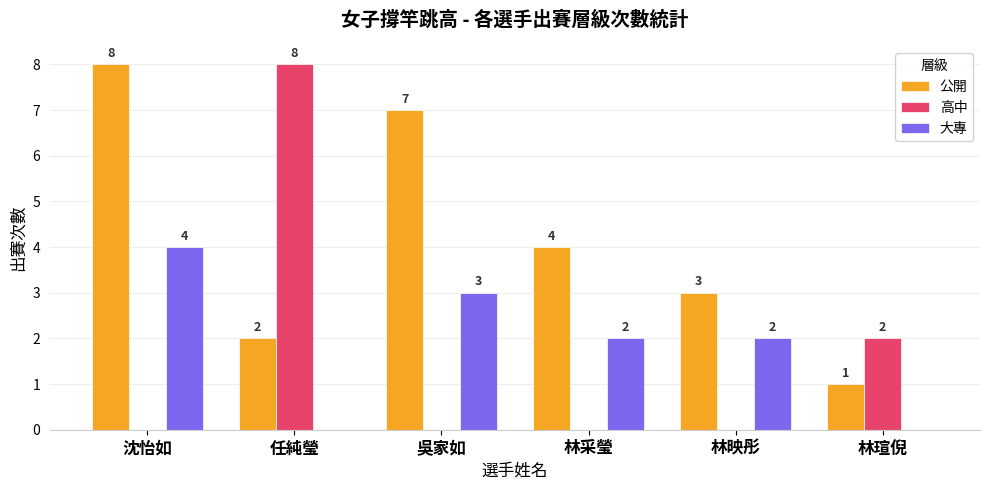

What is the difference between the 高中 values at 林瑄倪 and 林映彤?

2